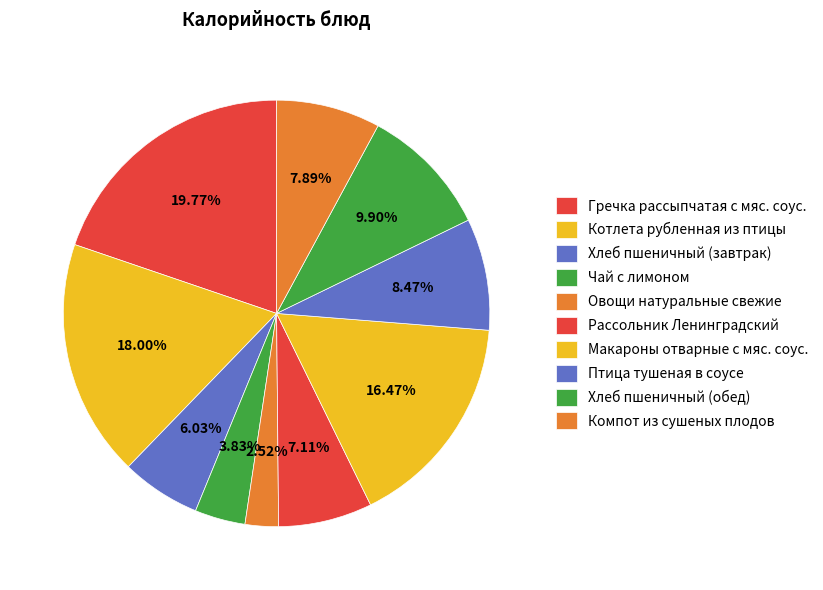

To the nearest percent, what is the difference between the Компот из сушеных плодов and Макароны отварные с мяс. соус. slice percentages?

9%